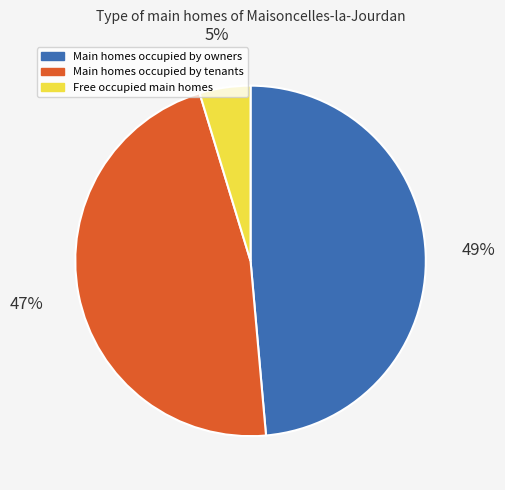

Is it true that Main homes occupied by owners is 49% of the pie?

True